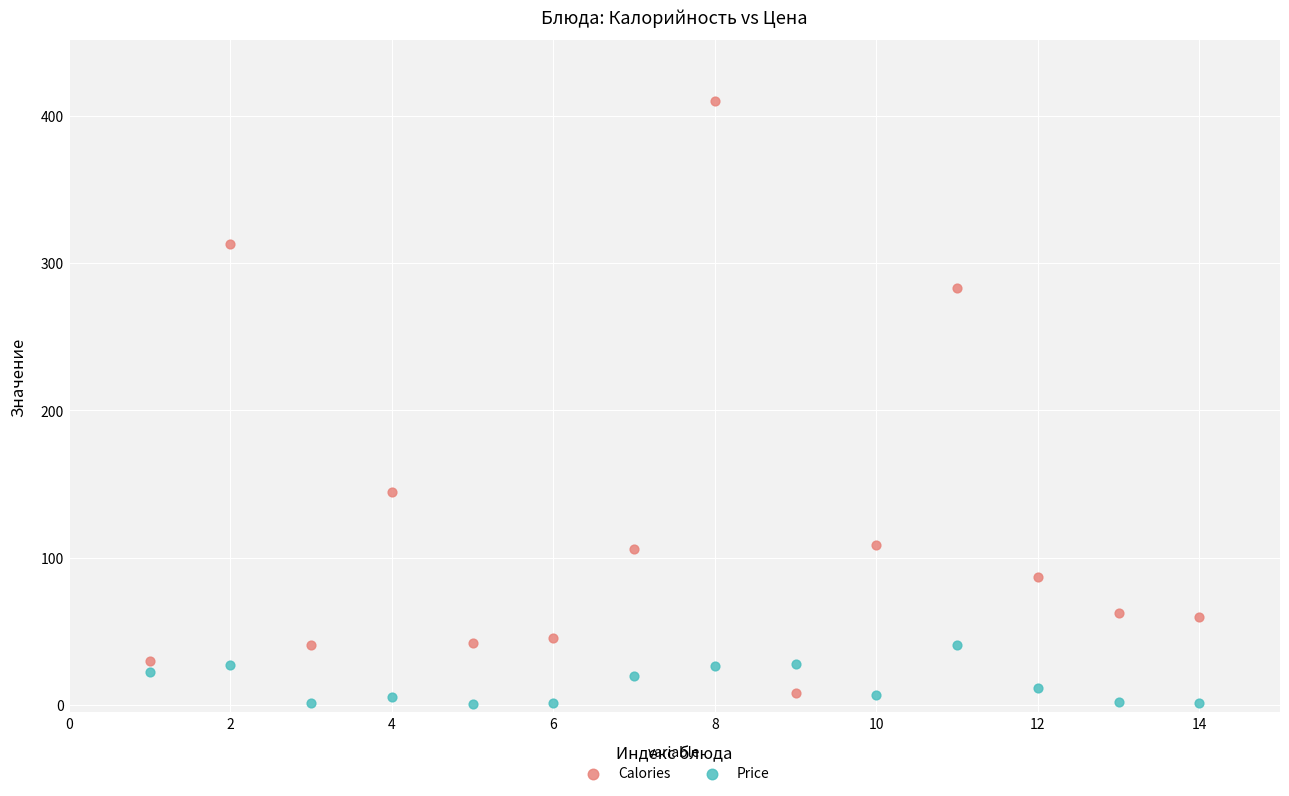

Which series has the widest spread of Y values?

Calories